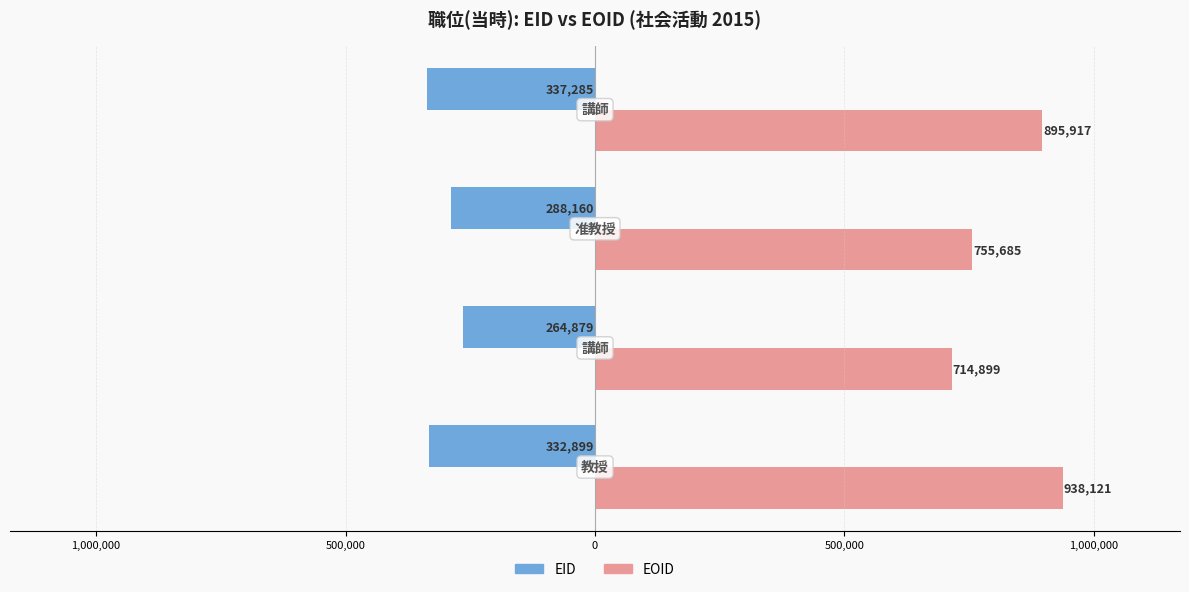

Rank the series by their average value, from highest to lowest.

EOID, EID